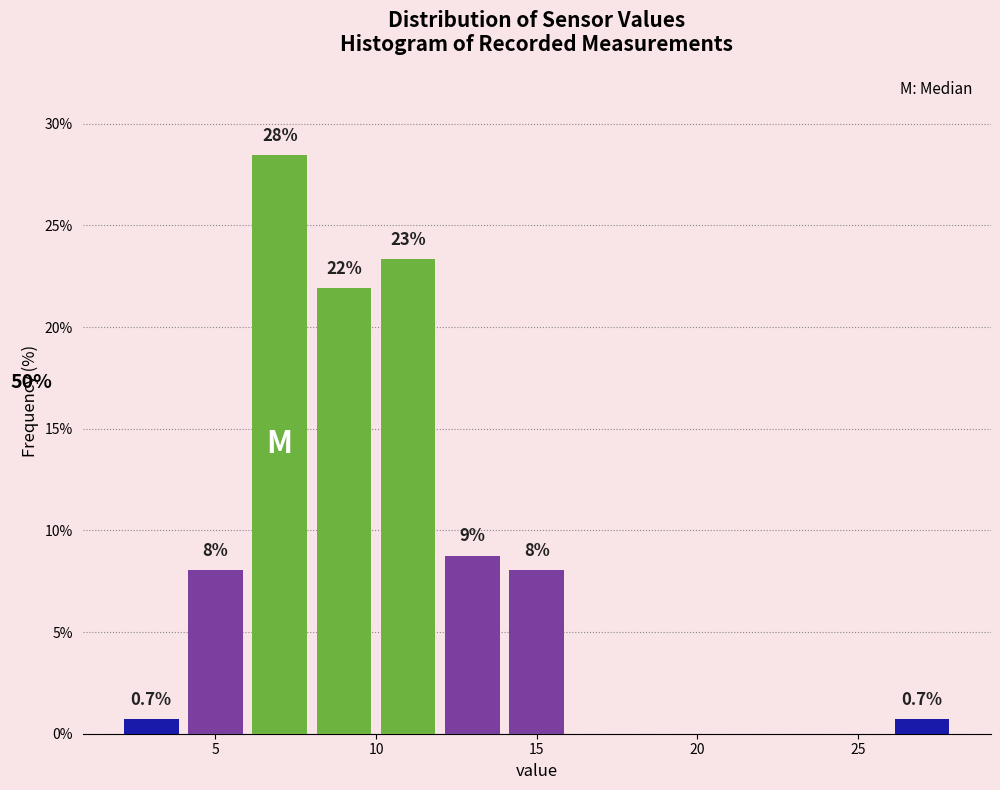

Over which range of the x-axis is the bar tallest?

6 to 8